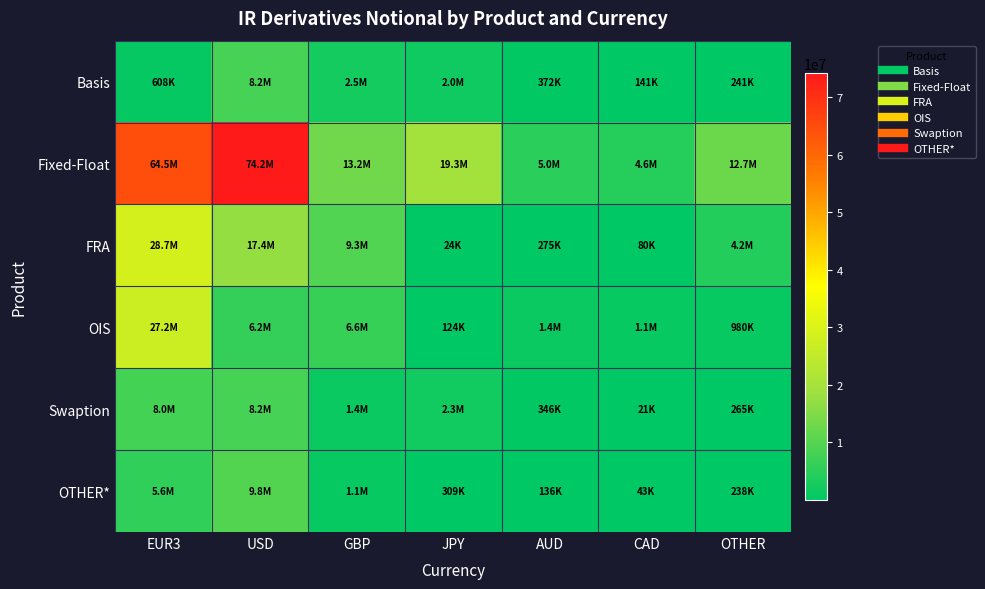

At which category is the sum across all series the highest?

EUR3